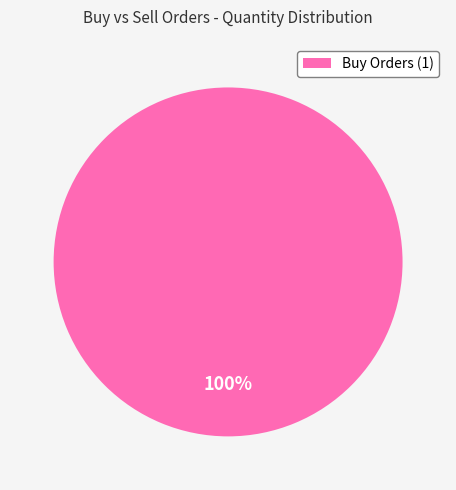

Is there any slice that represents more than half of the pie?

Yes